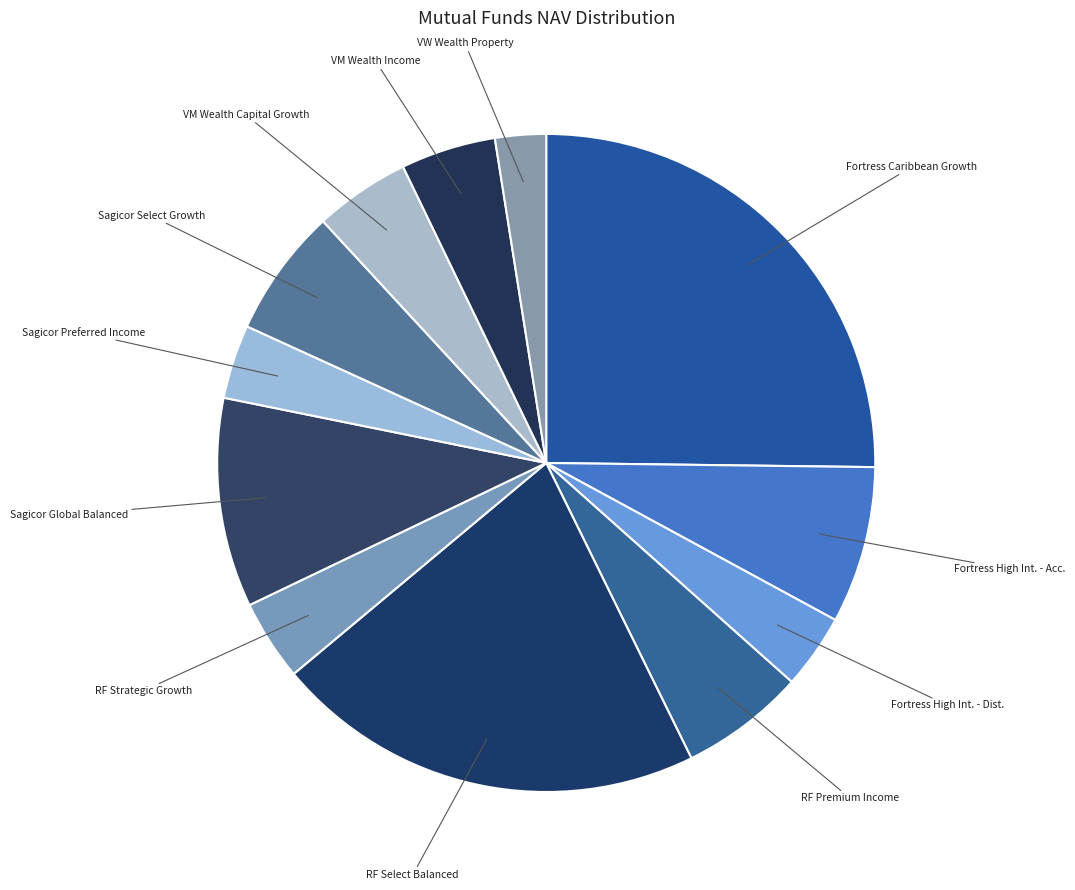

Is it true that RF Strategic Growth is 18% of the pie?

False